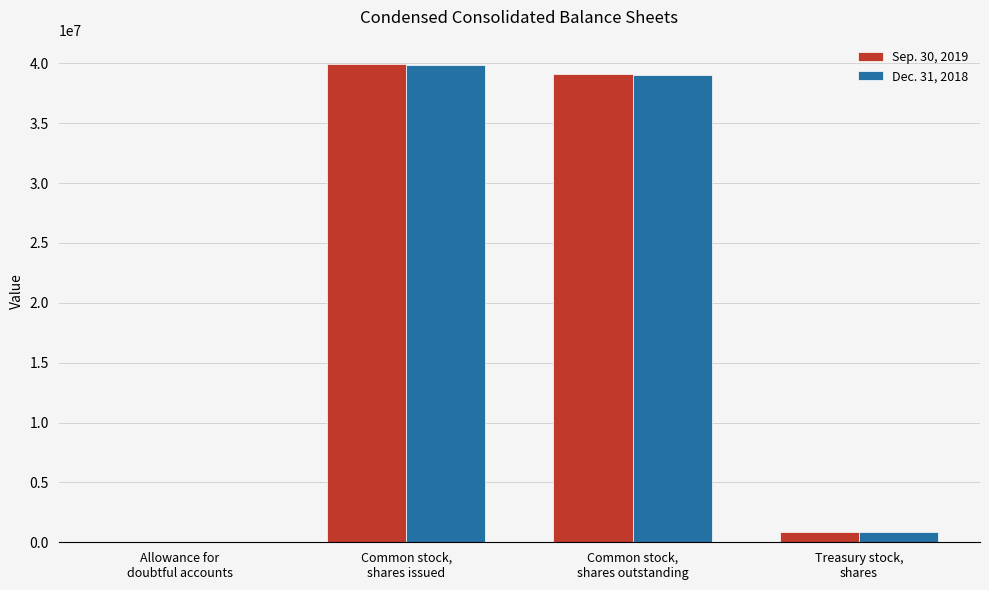

What is the maximum value shown in the chart?

39980396